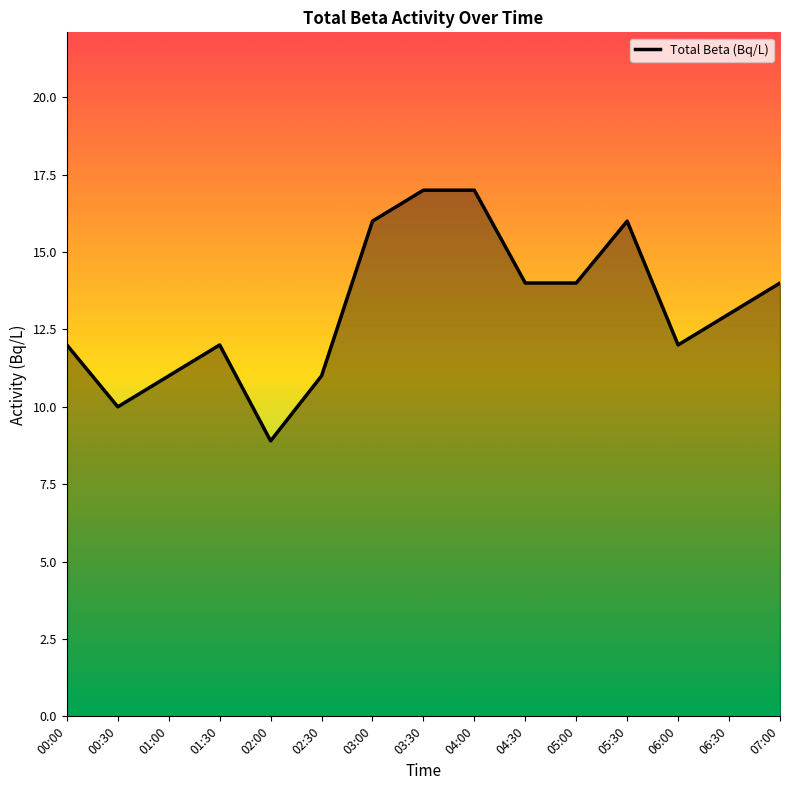

What is the difference between the values at 05:00 and 02:30?

3.0